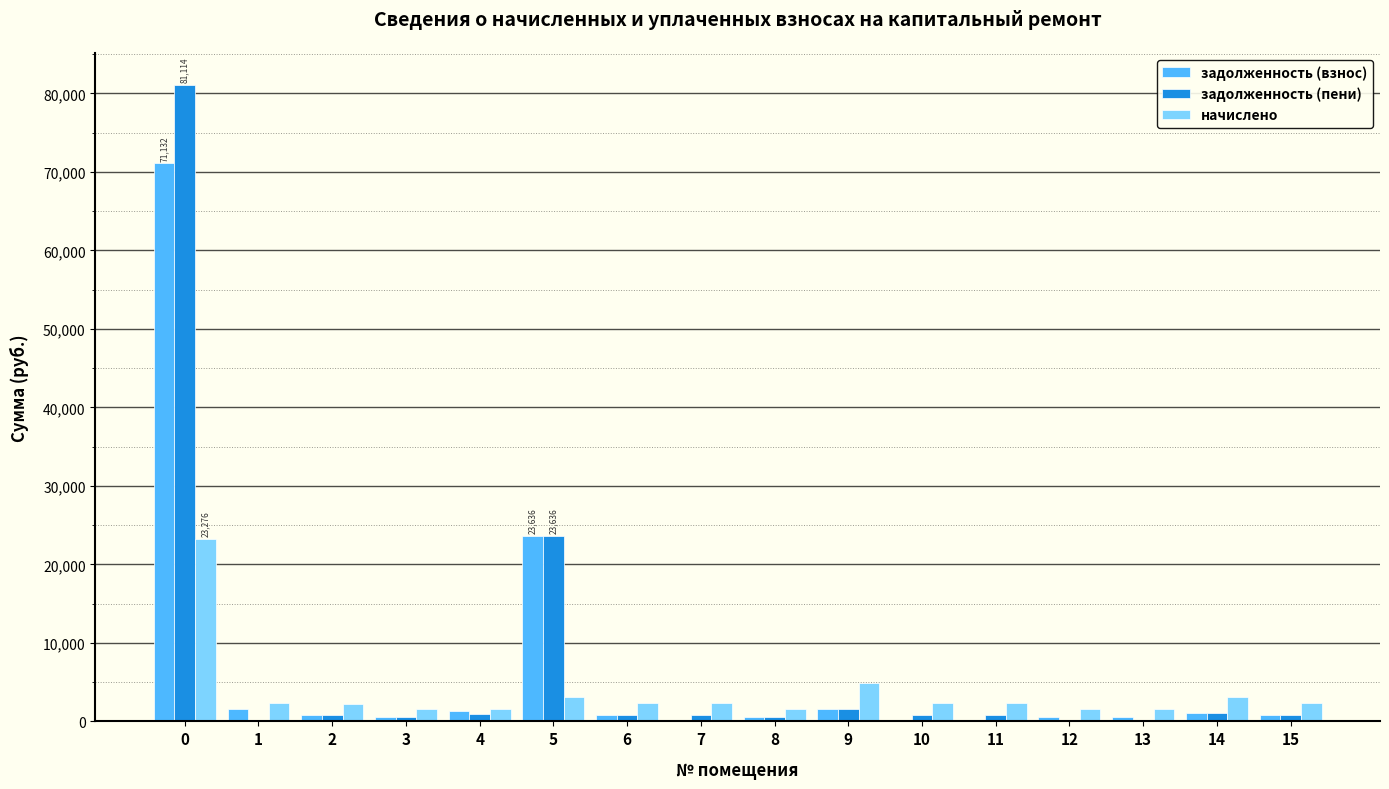

What is the sum of all начислено values?

58755.4